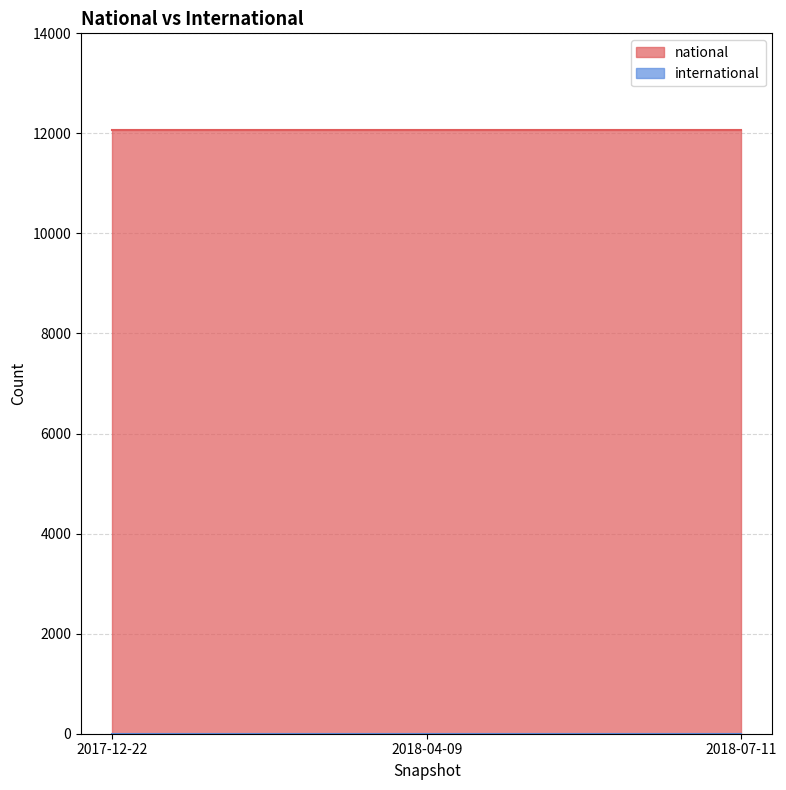

At which label does national reach its peak?

2017-12-22